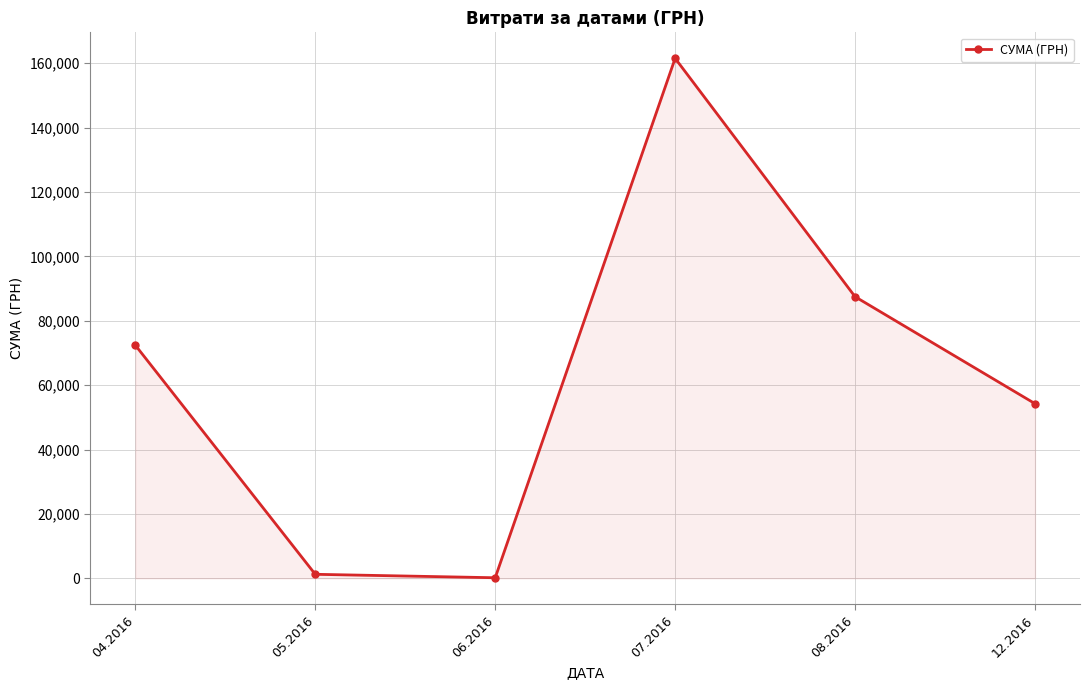

What is the difference between the second highest and second lowest values?

86220.7